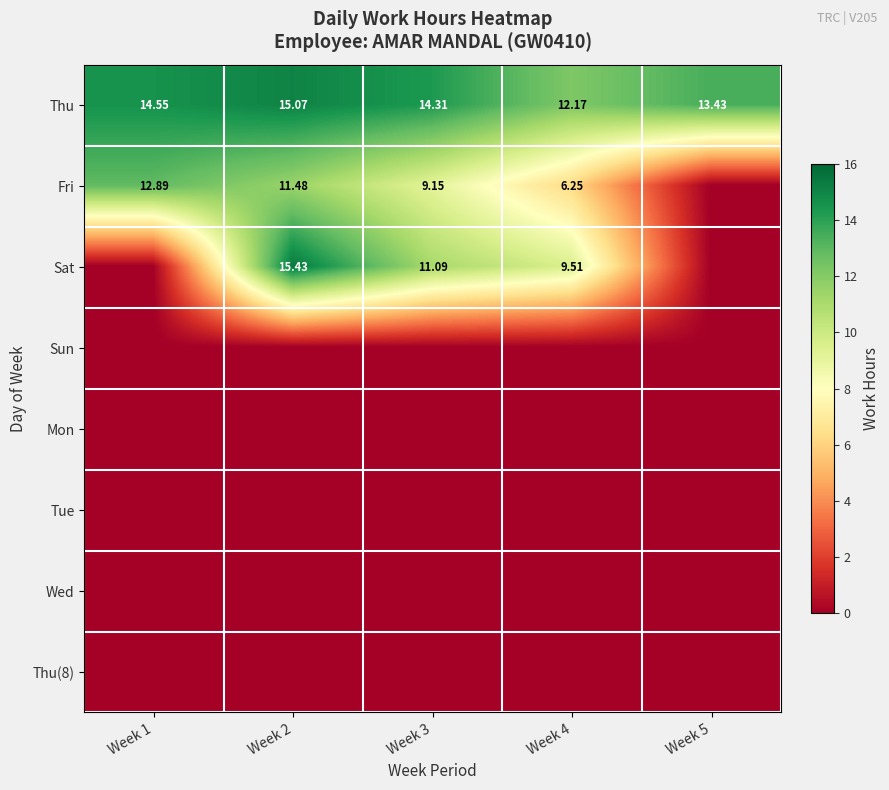

Is the value of Sat at Week 4 greater than the value of Fri at Week 1?

No